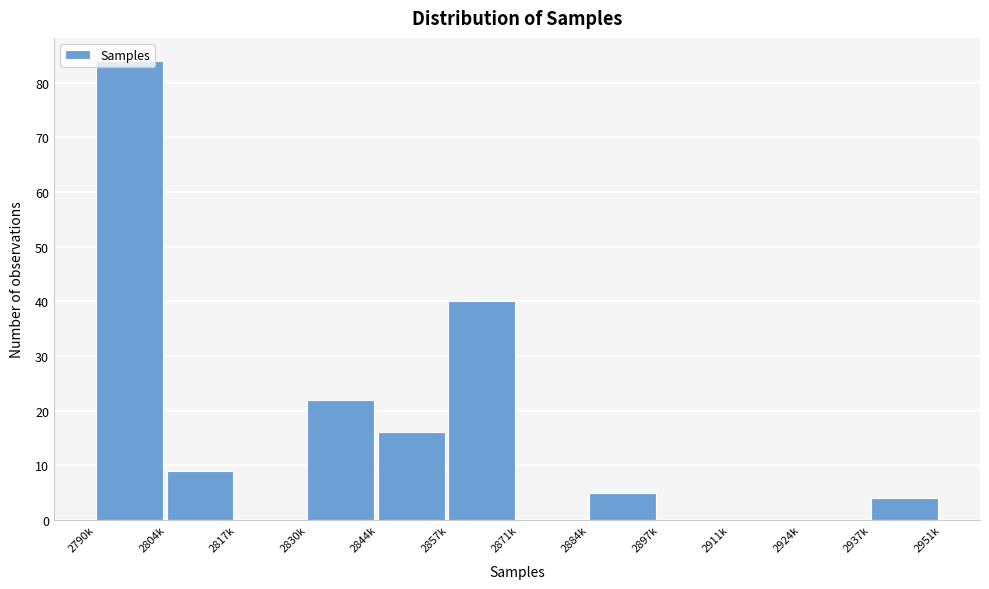

What is the sum of all values?

180